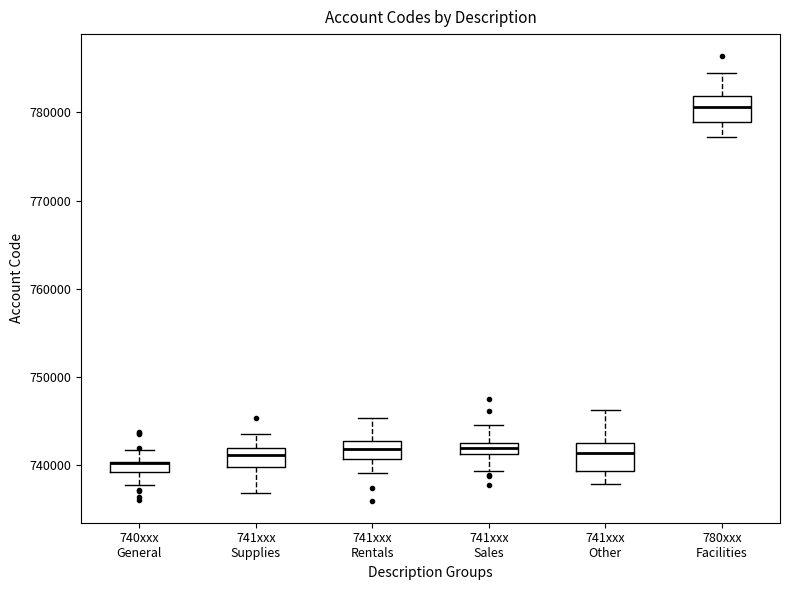

Where is the upper edge of the box for 741xxx Supplies on the y-axis? The values are not printed on the chart, so give them approximately, as read against the axis.

742000